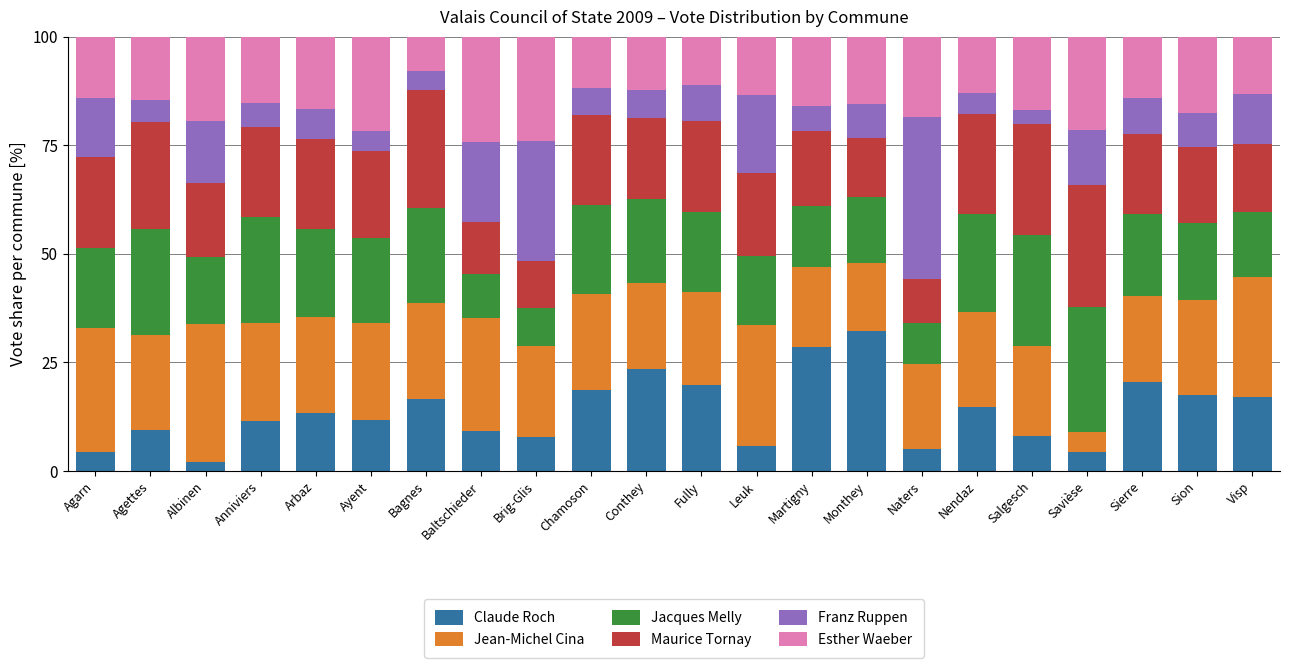

At which label does Claude Roch reach its minimum?

Albinen